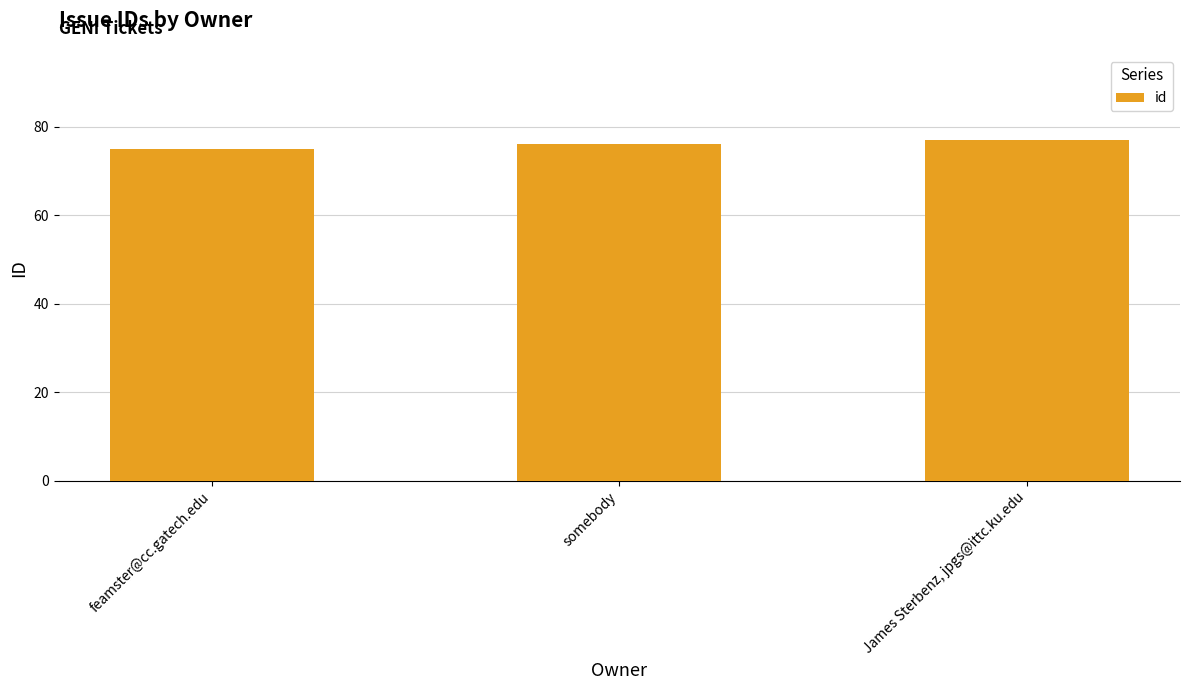

Approximately how many times larger is the value at somebody compared to feamster@cc.gatech.edu?

1.0